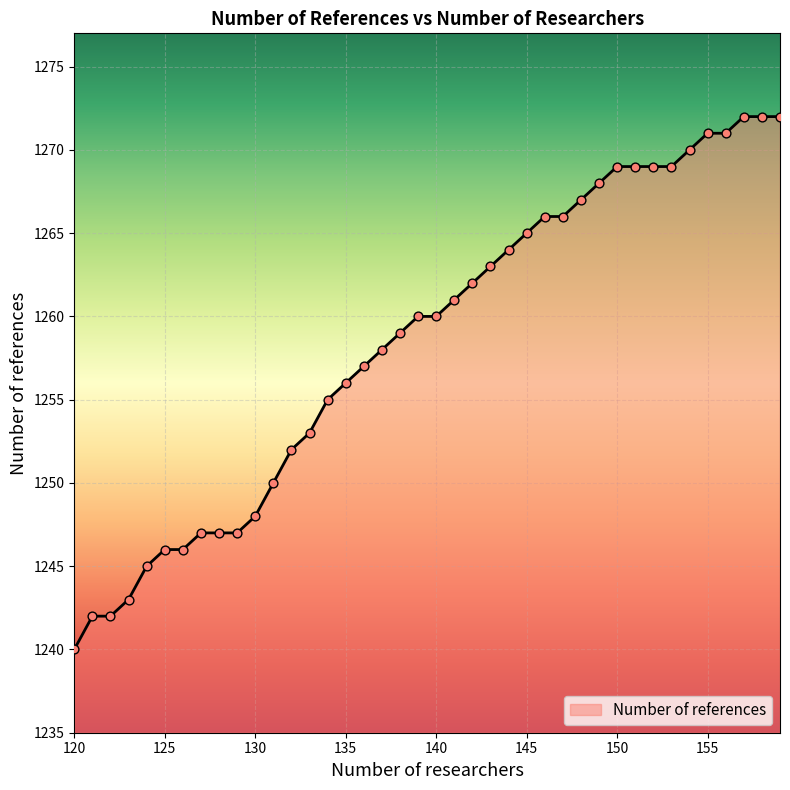

What is the ratio of the value at 140 to the value at 146?

1.0